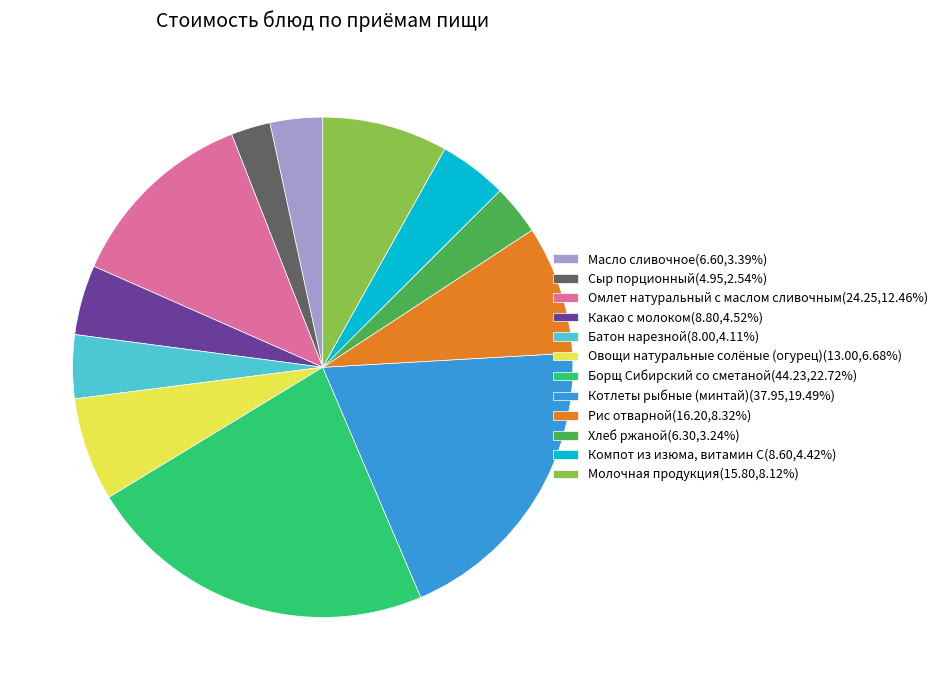

Approximately how many times larger is the value at Сыр порционный(4.95,2.54%) compared to Рис отварной(16.20,8.32%)?

0.3